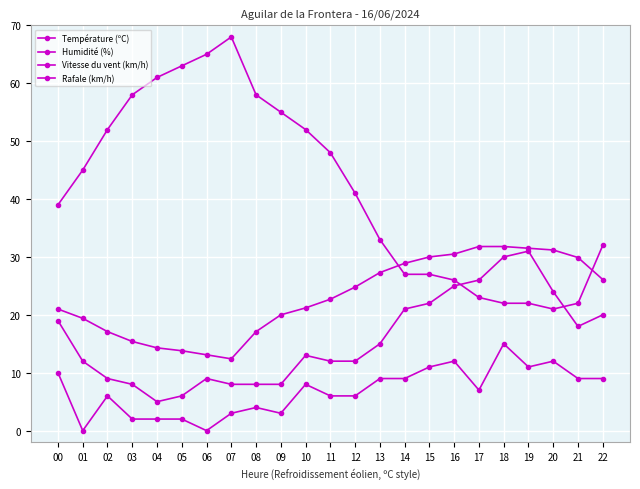

At which label is Température (ºC) closest to 22?

11